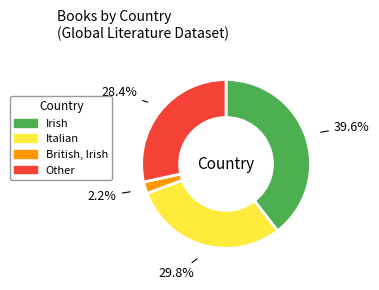

Is there a majority slice in this chart?

No